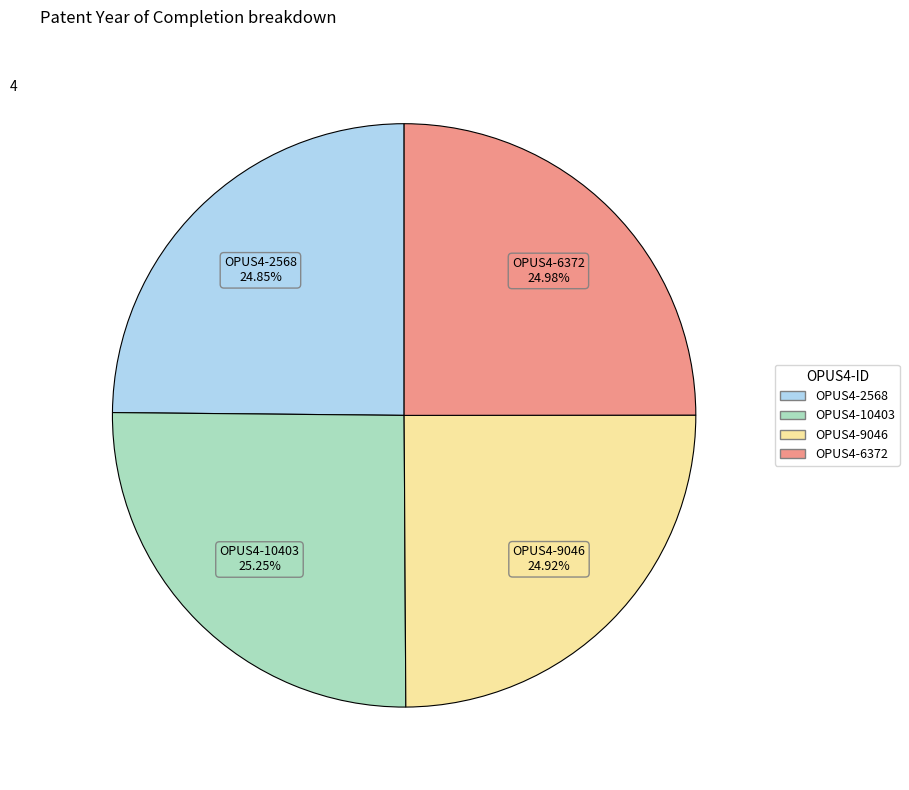

Does OPUS4-9046 account for over 50% of the chart?

No